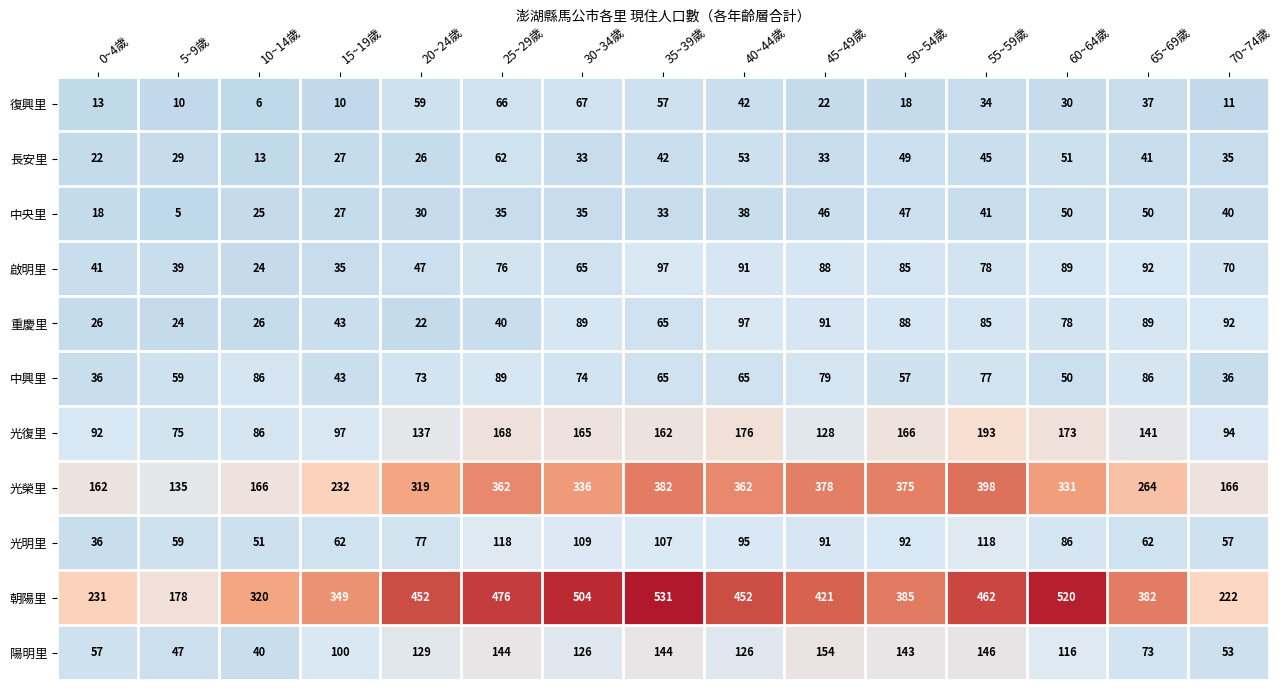

At how many categories does at least one series exceed 481?

3